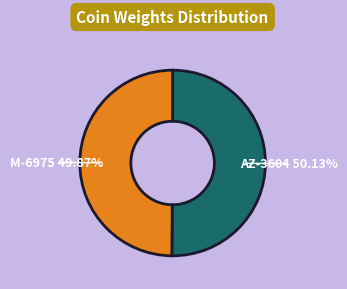

Is there any slice that represents more than half of the pie?

Yes